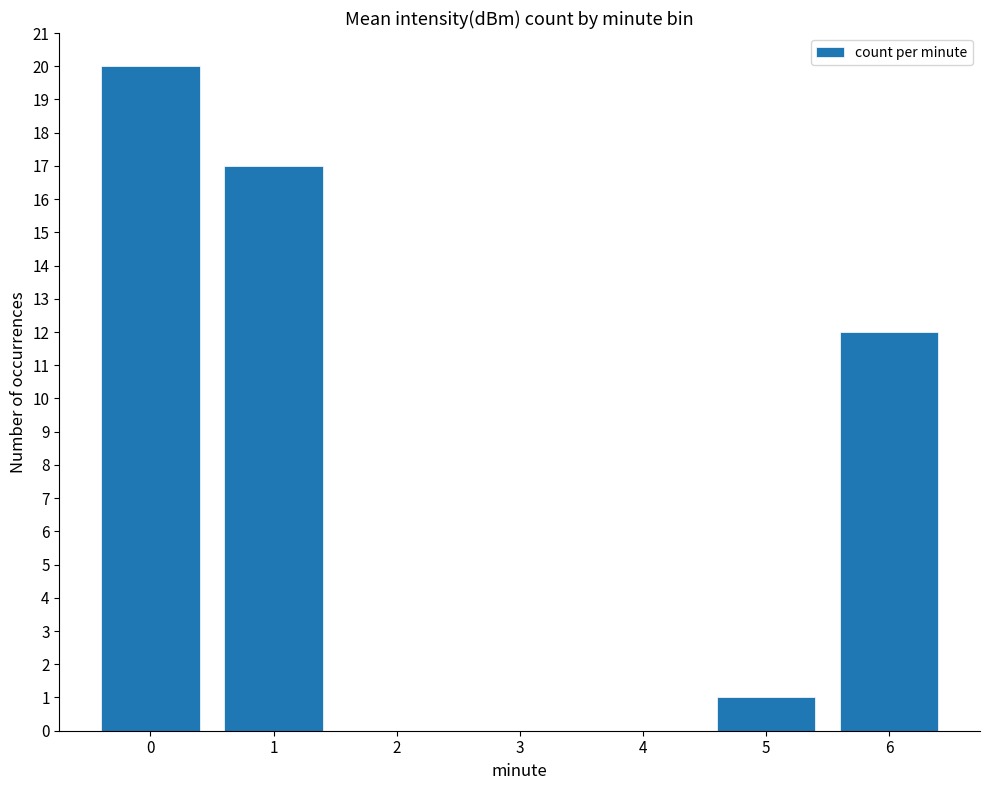

How many data points does each series have?

7